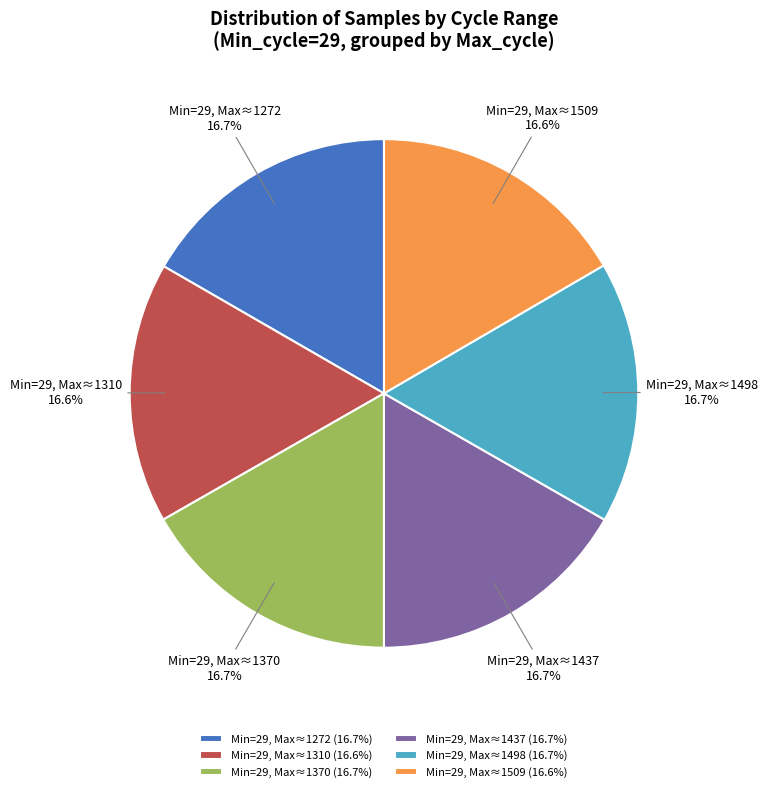

Do Min=29, Max≈1272 and Min=29, Max≈1509 together represent more than half of the pie?

No